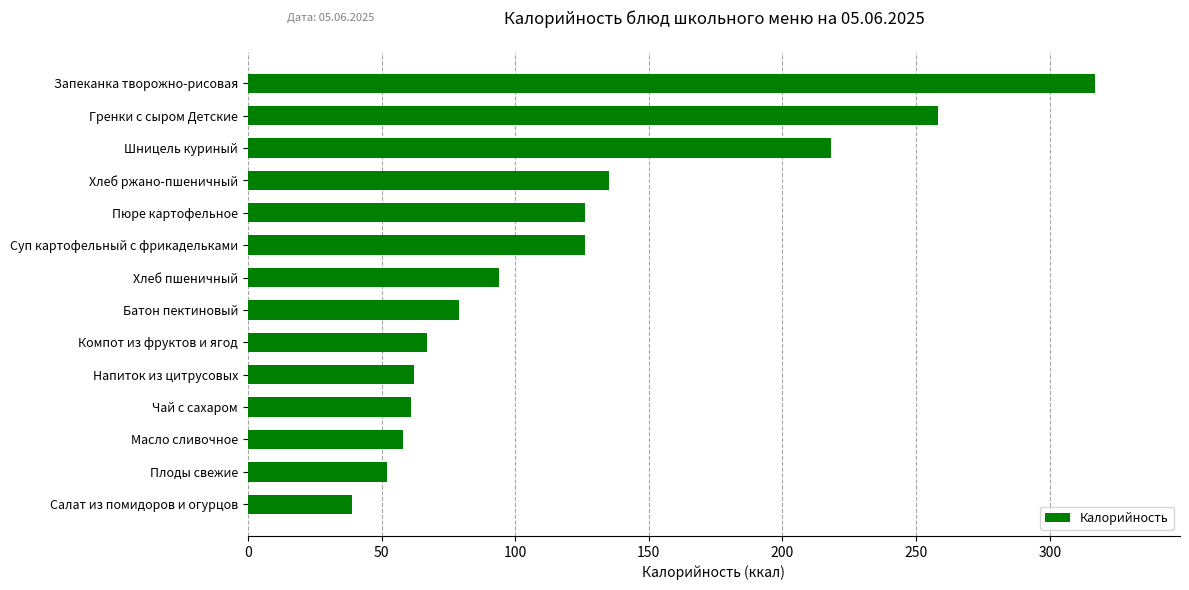

What is the difference between the second highest and second lowest values?

206